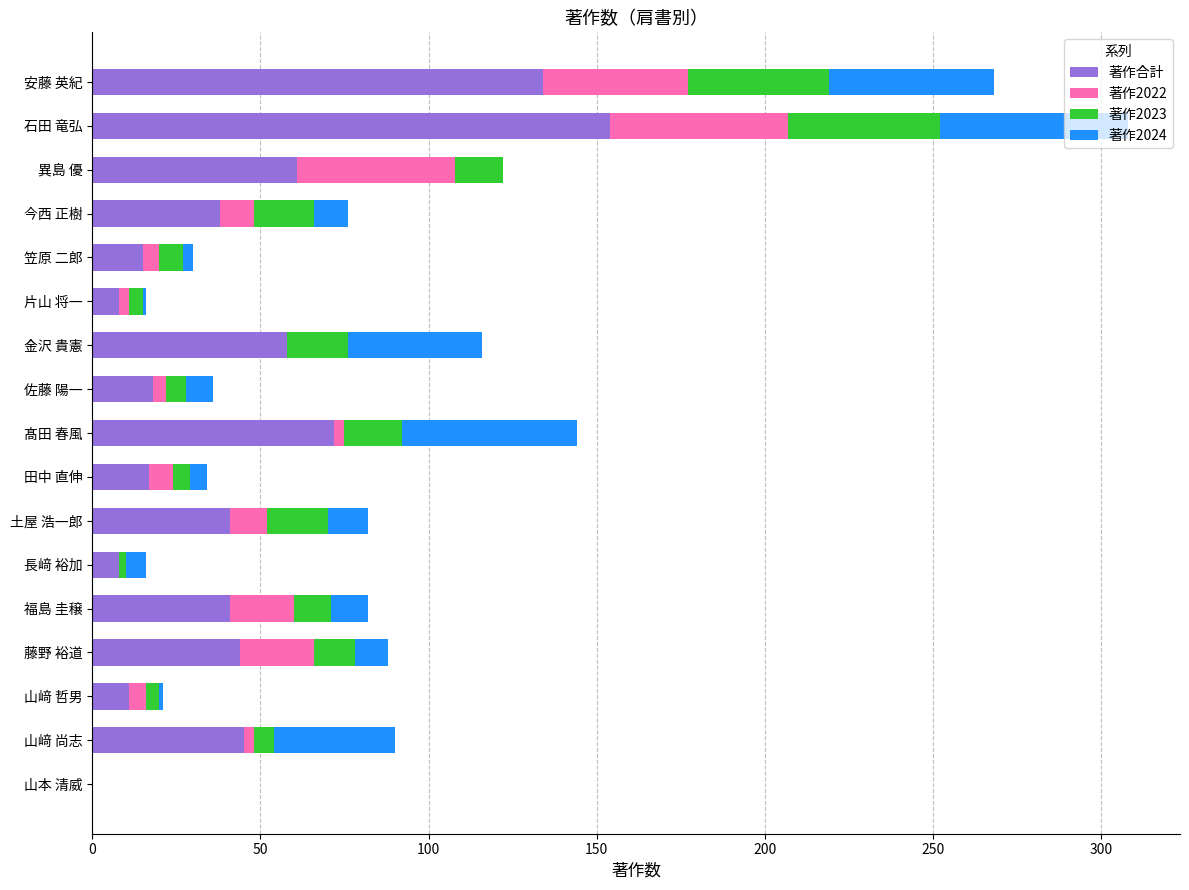

What is the sum of all 著作合計 values?

765